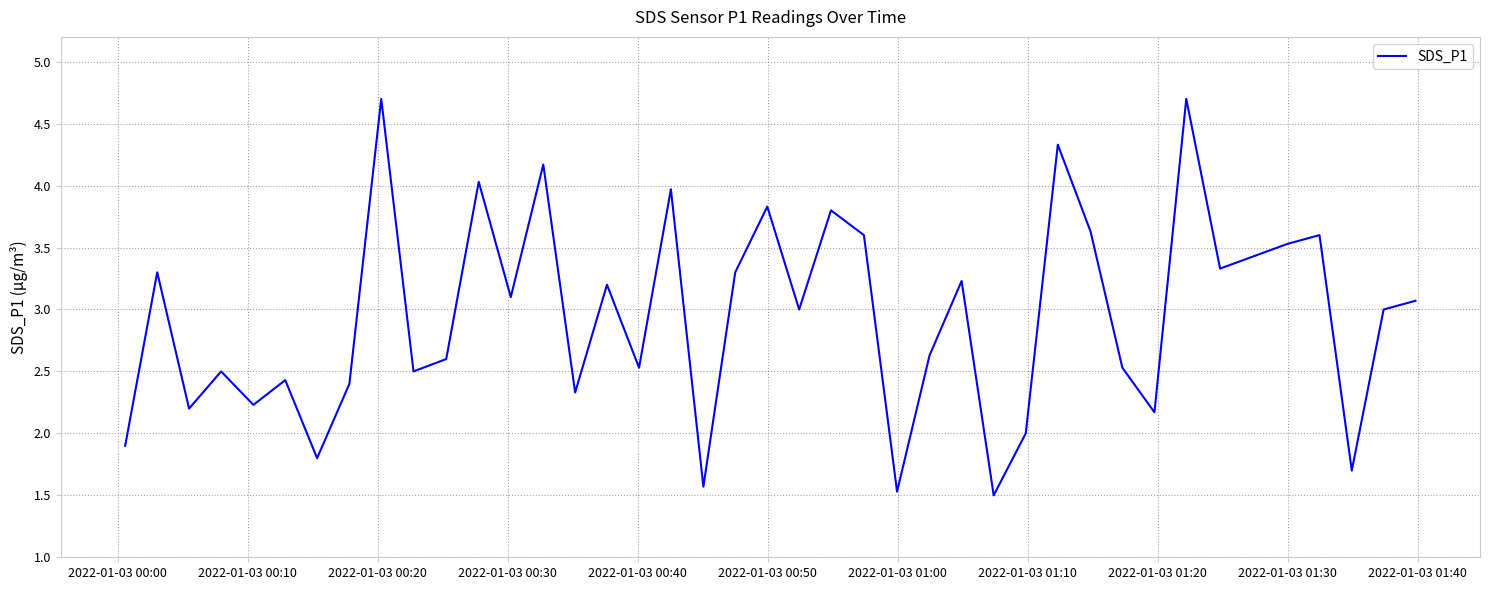

What is the difference between the maximum and minimum values?

3.2